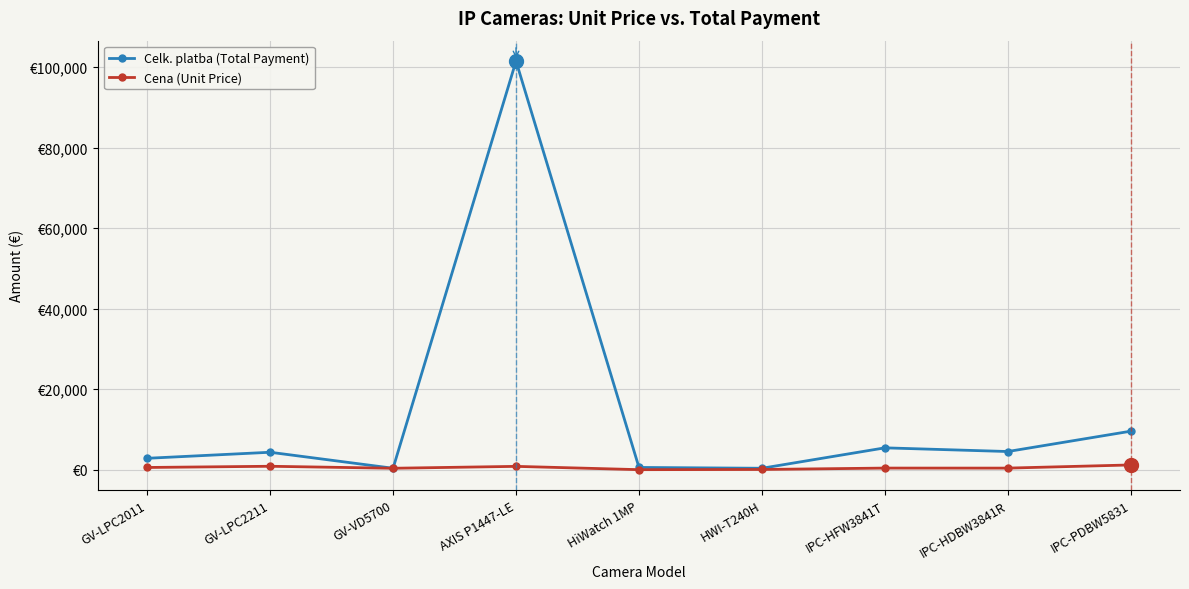

True or false: Celk. platba (Total Payment) has a value of 799.1 at HiWatch 1MP.

False